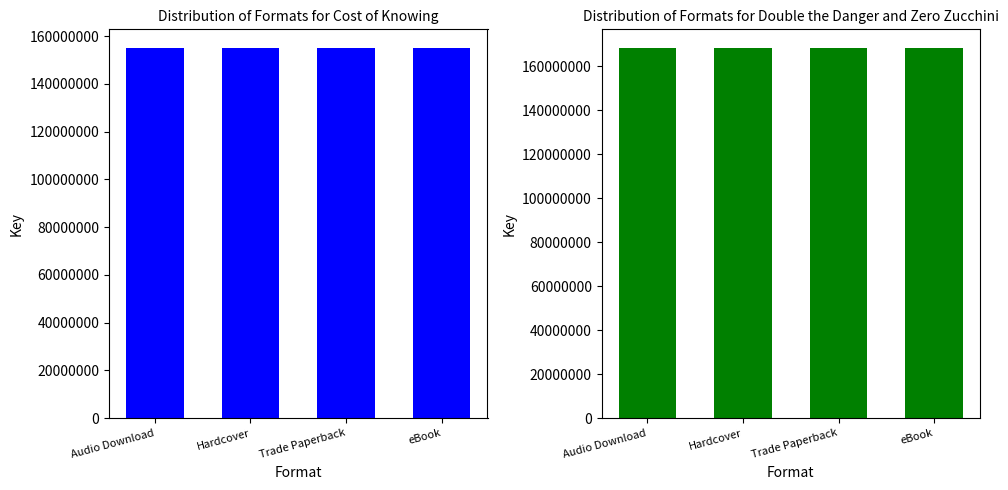

Rank the categories by Cost of Knowing value from highest to lowest.

Audio Download, Hardcover, Trade Paperback, eBook